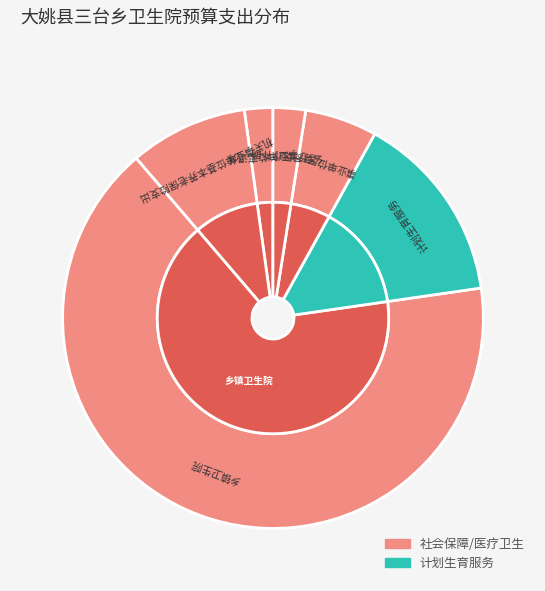

Is the sum of 事业单位医疗 and 事业单位离退休 greater than half?

No